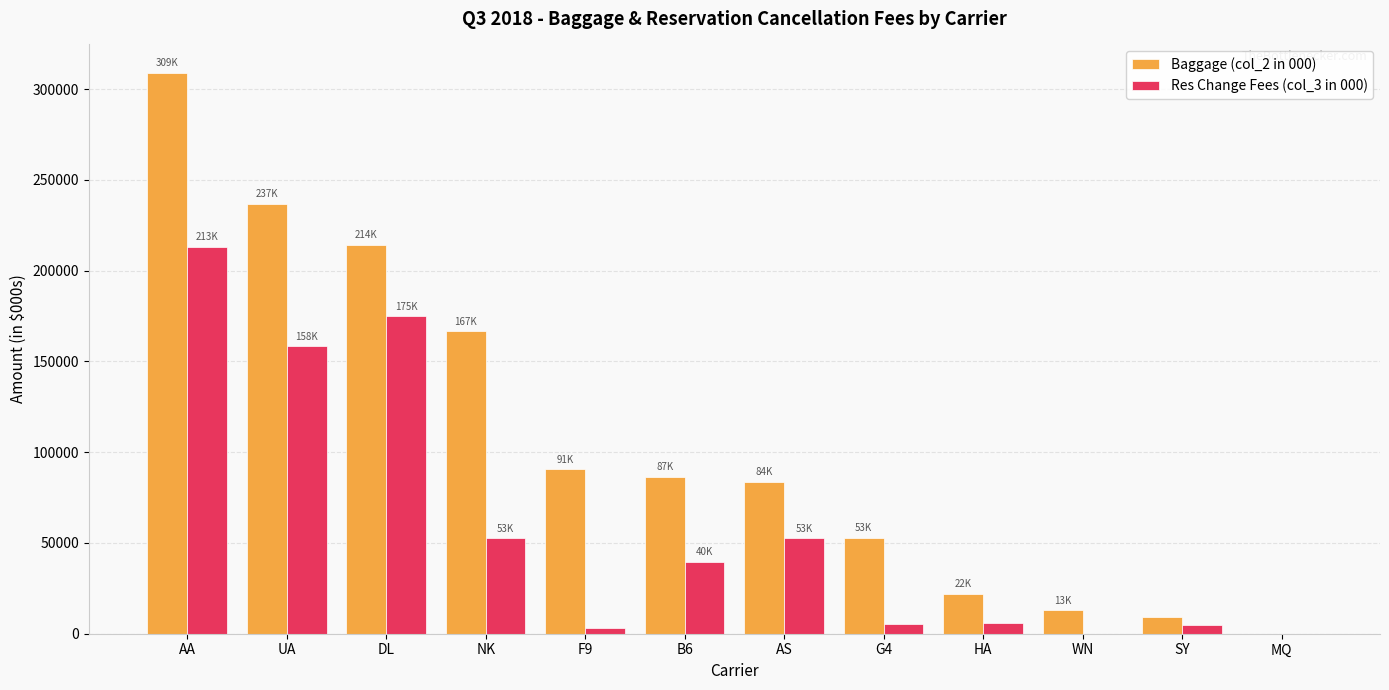

How many values in the Res Change Fees (col_3 in 000) series exceed 39657?

6